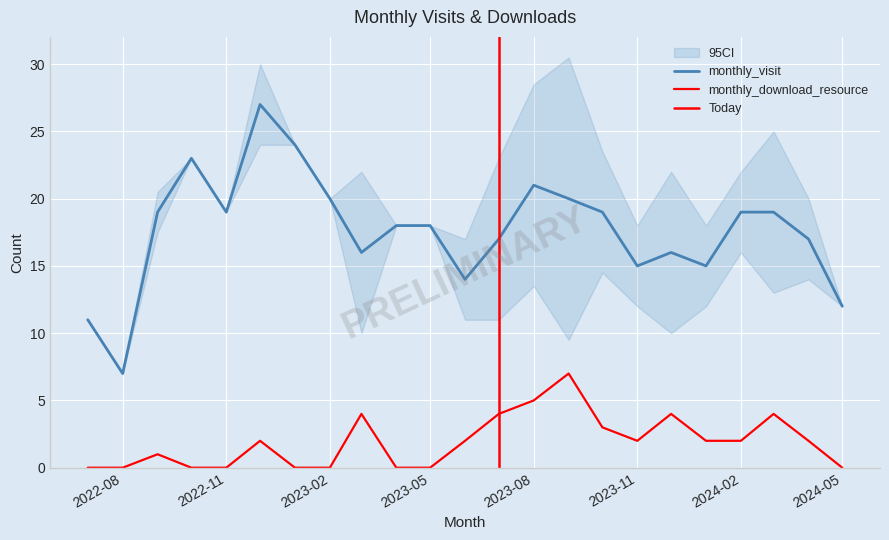

Is this an area chart (filled region under the line)?

No